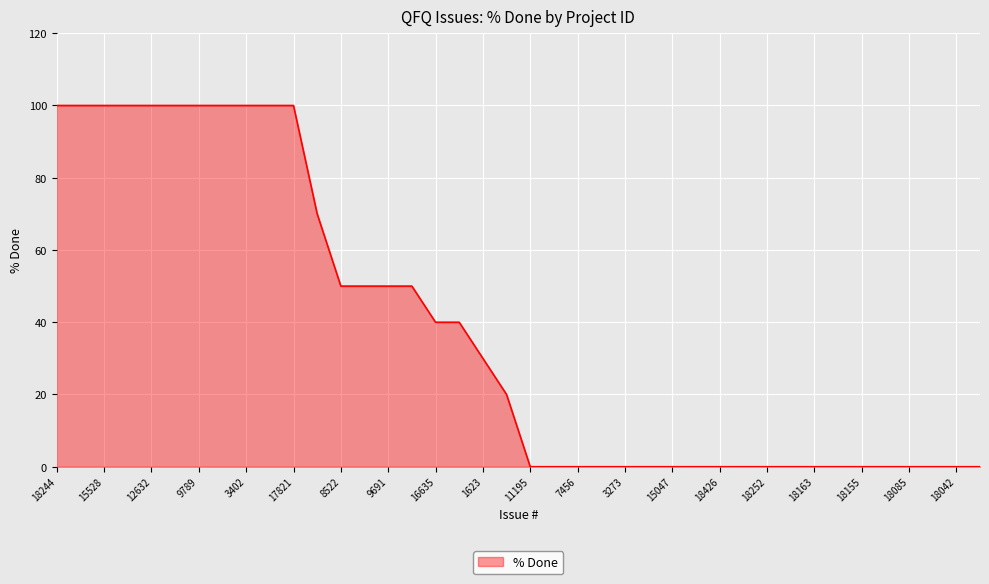

What is the greatest value displayed?

100